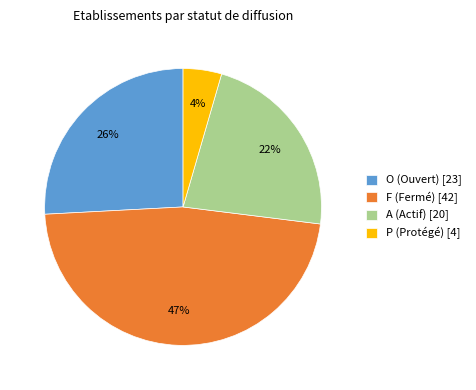

True or false: P accounts for 4% of the total.

True